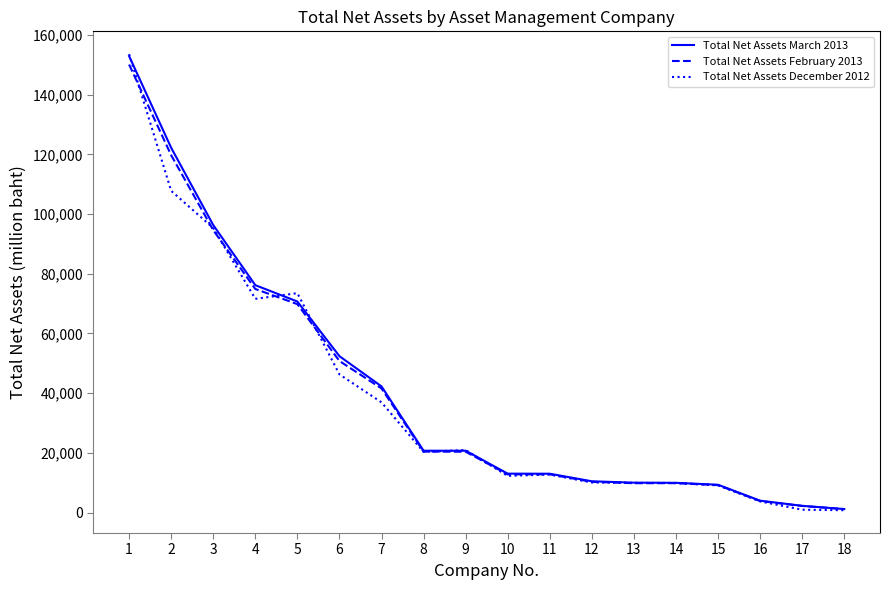

What is the maximum value for Total Net Assets February 2013?

150065.4